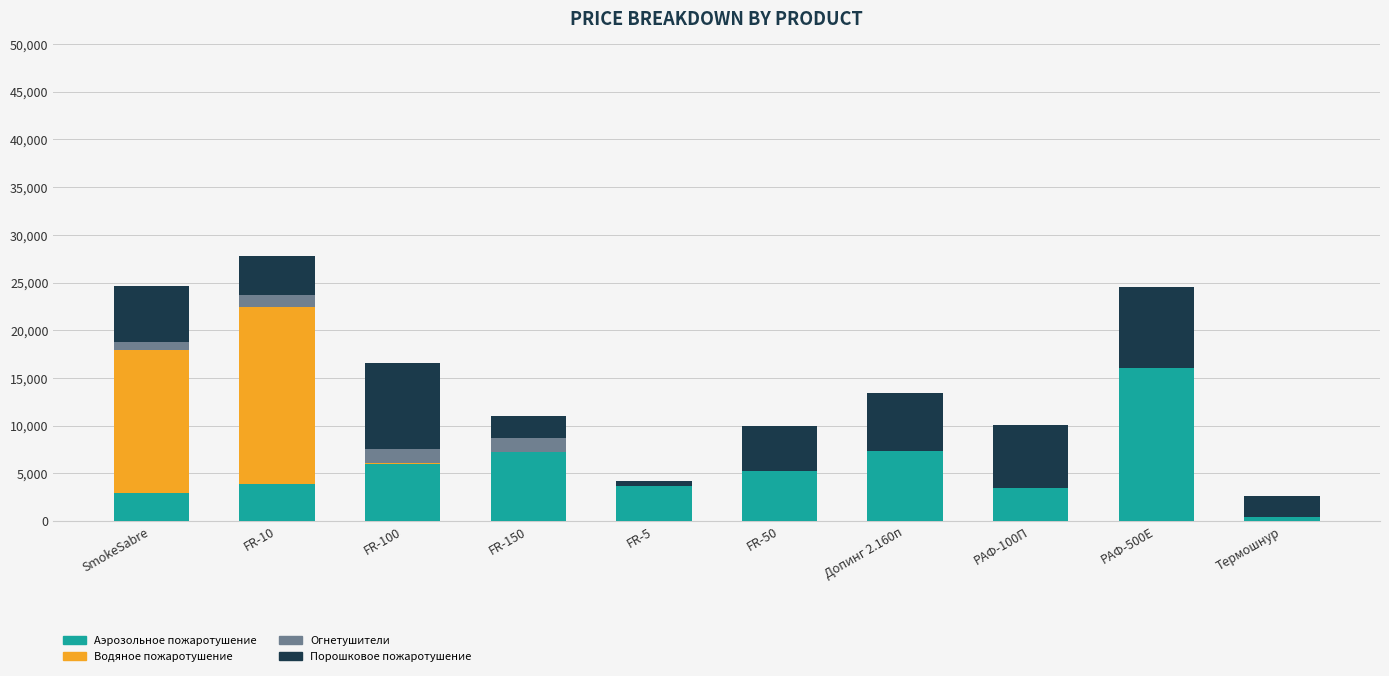

At which category is the sum across all series the highest?

FR-10